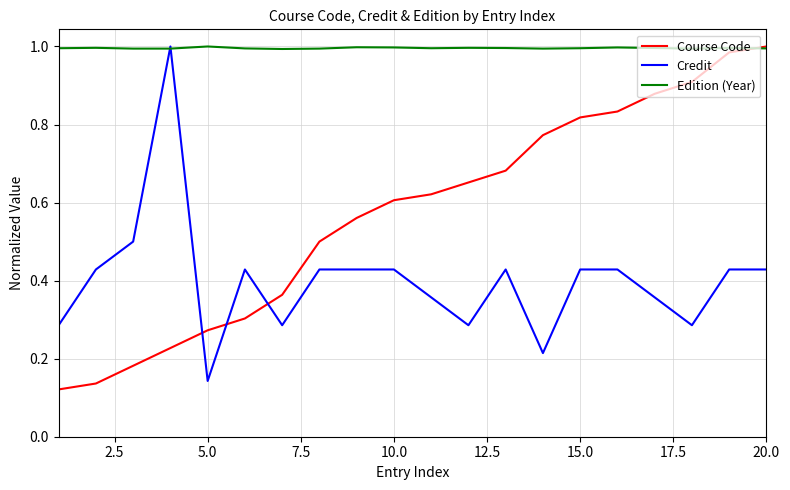

List the series in order of their overall mean, highest first.

Edition (Year), Course Code, Credit